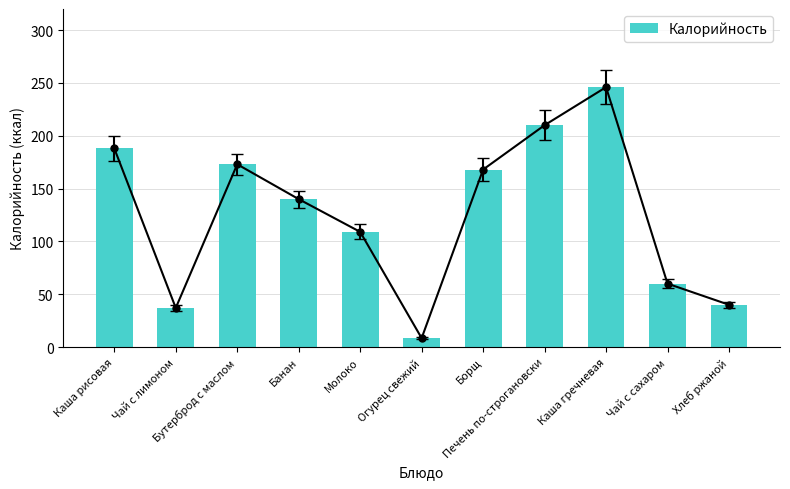

True or false: the data shows 171.1 at Молоко.

False